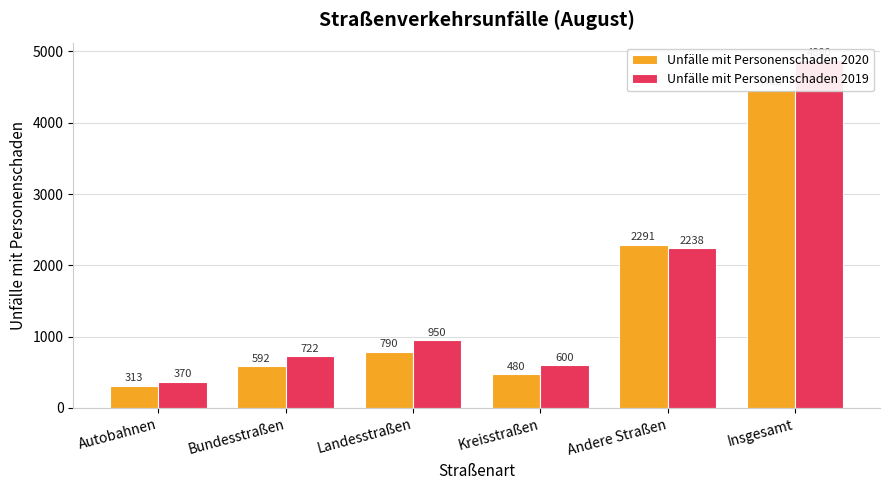

What is the lowest value of the Unfälle mit Personenschaden 2019 series?

370